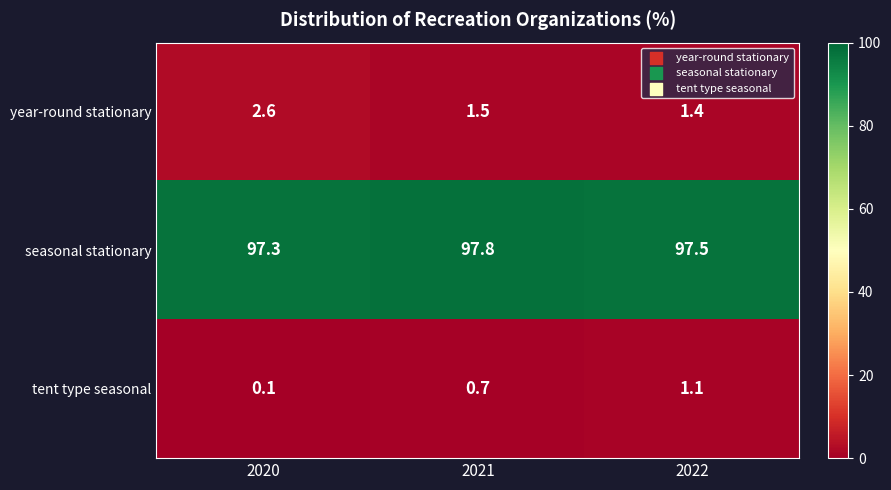

What is the sum of all seasonal stationary values?

292.6